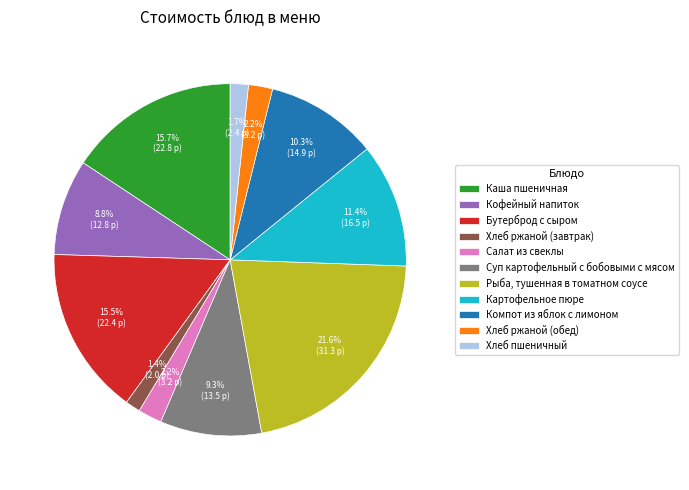

The Суп картофельный с бобовыми с мясом slice represents 1% of the pie. True or false?

False